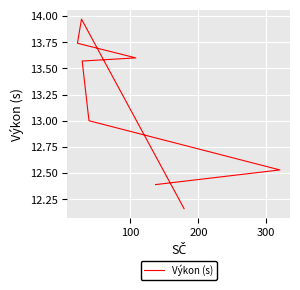

What is the difference between the maximum and minimum values?

1.8